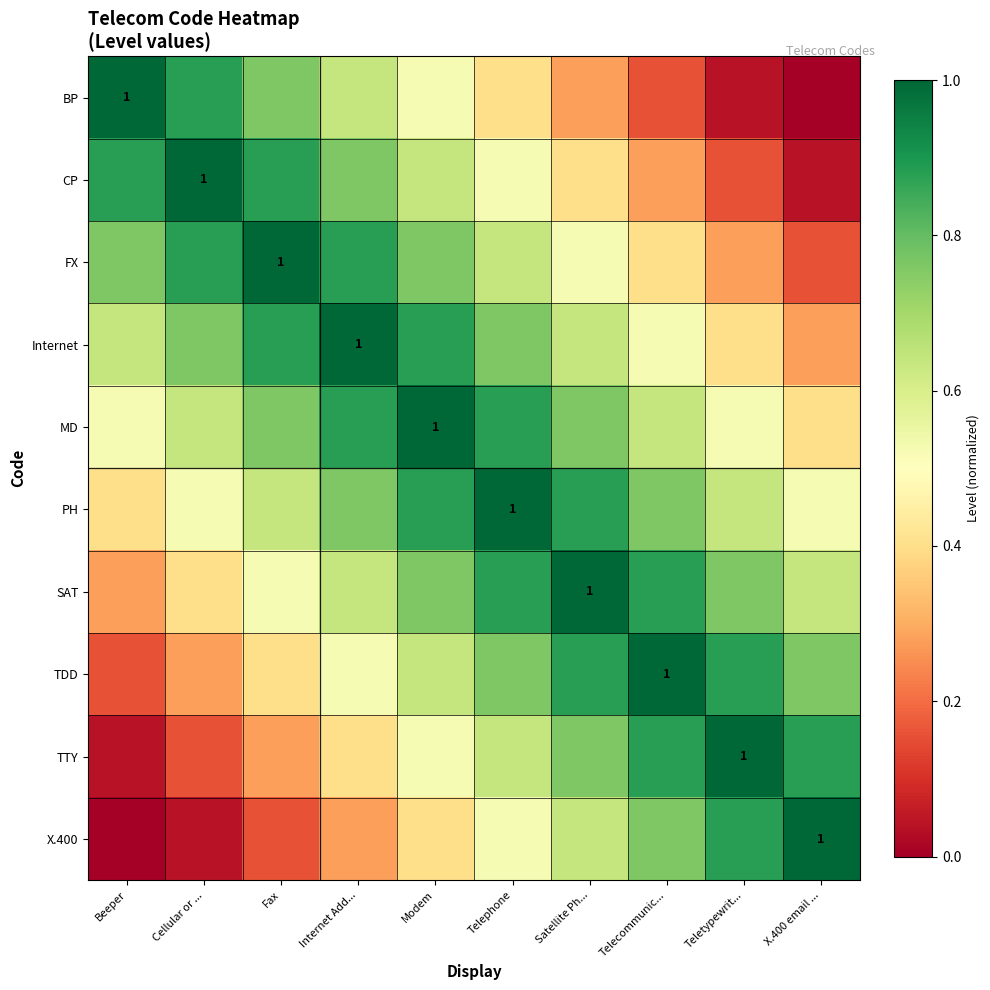

What is the sum of the CP values at Teletypewrit... and X.400 email ...?

0.2